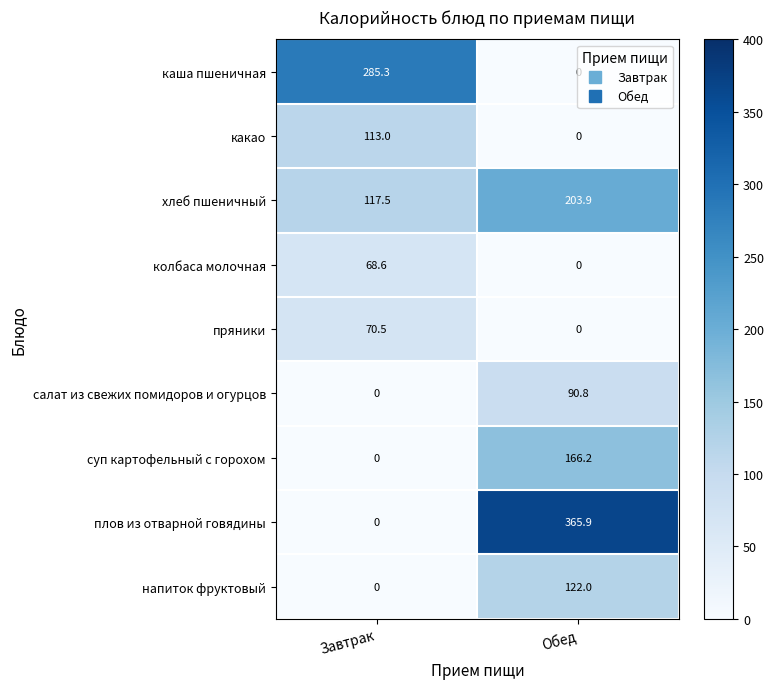

What is the total value across all series at Завтрак?

654.9